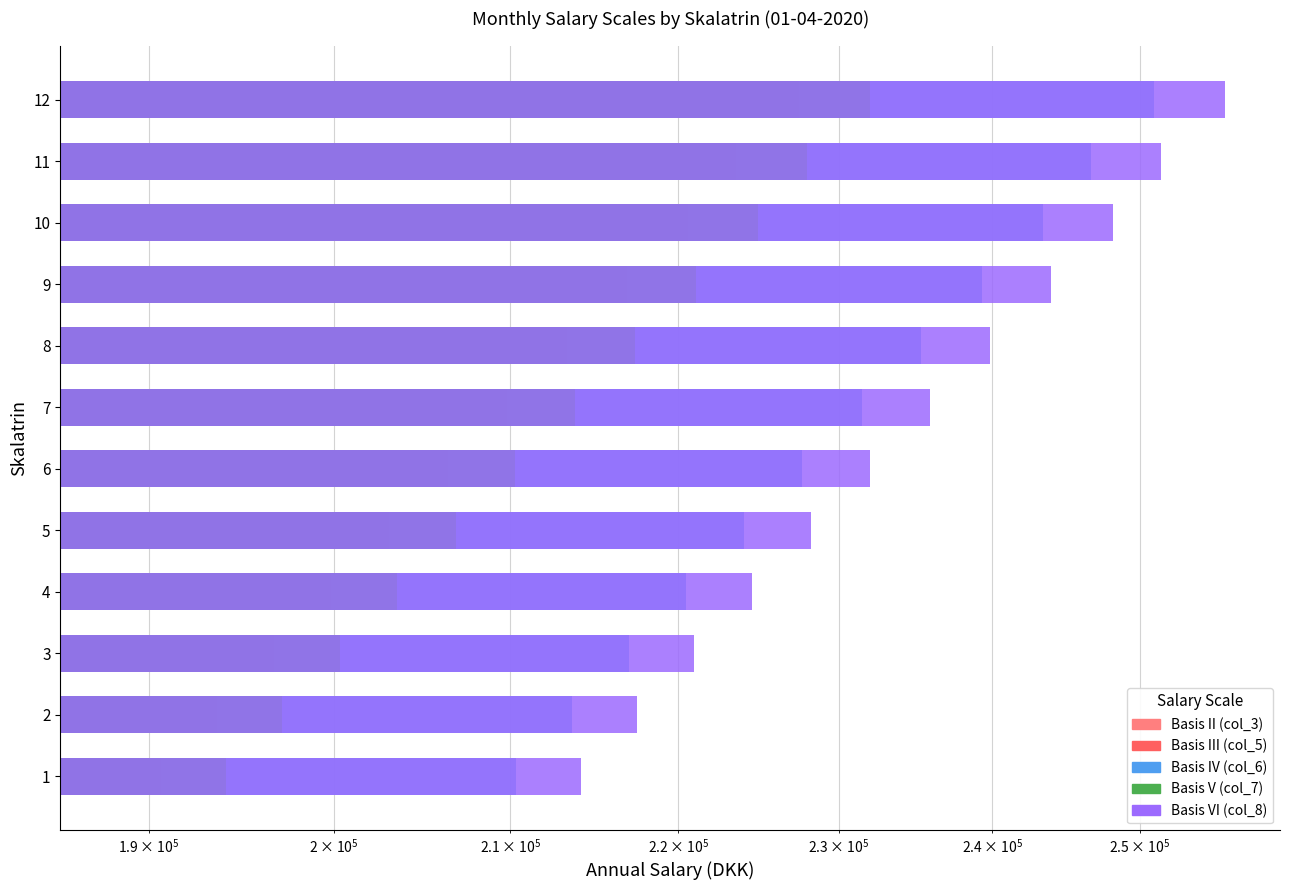

Reading left to right, list all the values displayed in this chart.

Basis II (col_3): 188265	191187	194187	197274	200442	203700	207045	210482	214015	217646	220533	224365
Basis III (col_5): 190650	193632	196692	199840	203072	206395	209805	213311	216916	220617	223579	227489
Basis IV (col_6): 210332	213622	216998	220471	224036	227702	231464	235332	239310	243393	246660	250974
Basis V (col_7): 194098	197161	200308	203545	206869	210285	213792	217397	221102	224909	227978	231997
Basis VI (col_8): 214136	217515	220987	224558	228225	231994	235863	239840	243928	248128	251514	255947